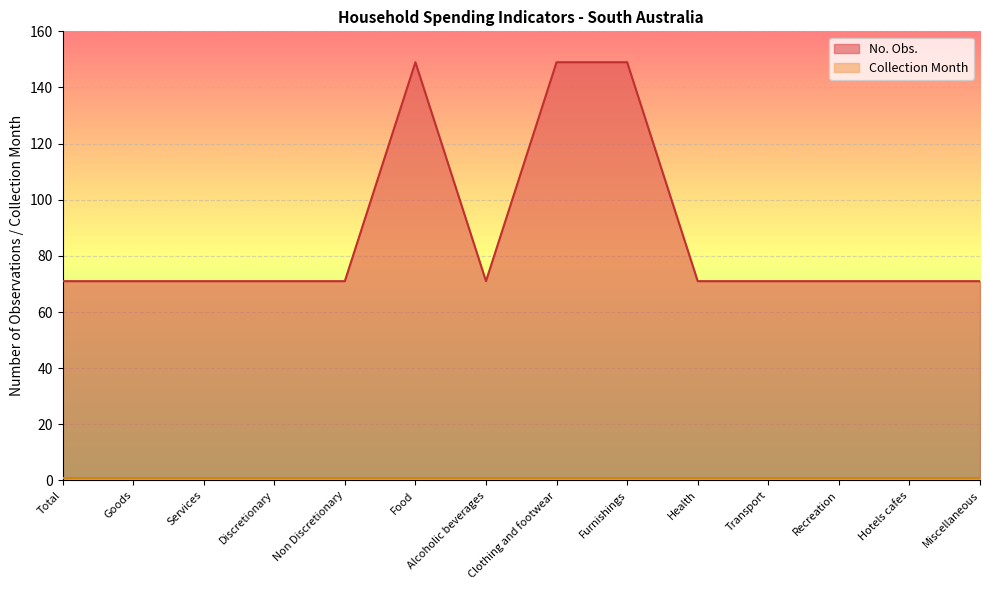

Read the value at Alcoholic beverages, to the nearest 5.

70